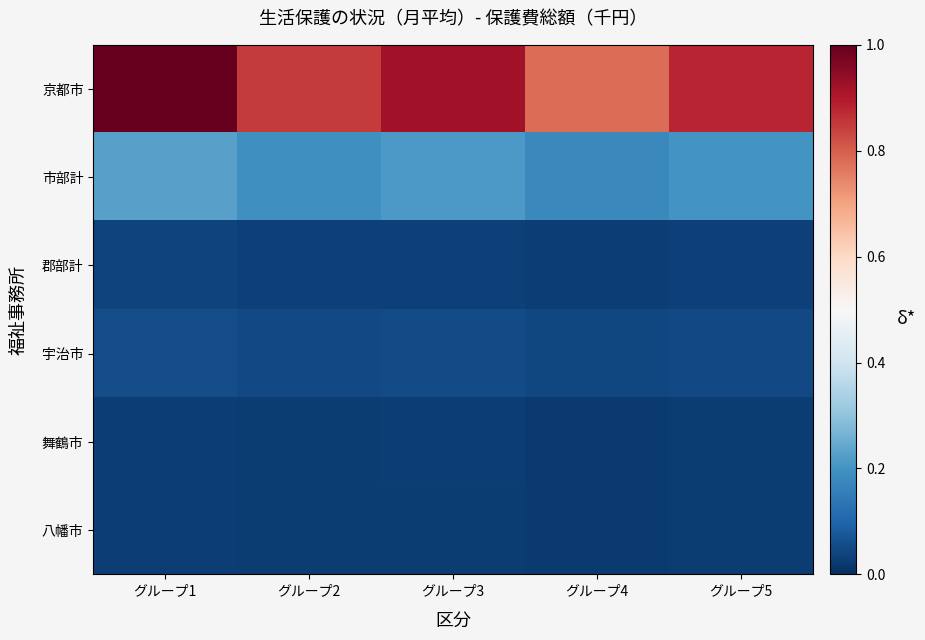

How many categories are shown in the chart?

5